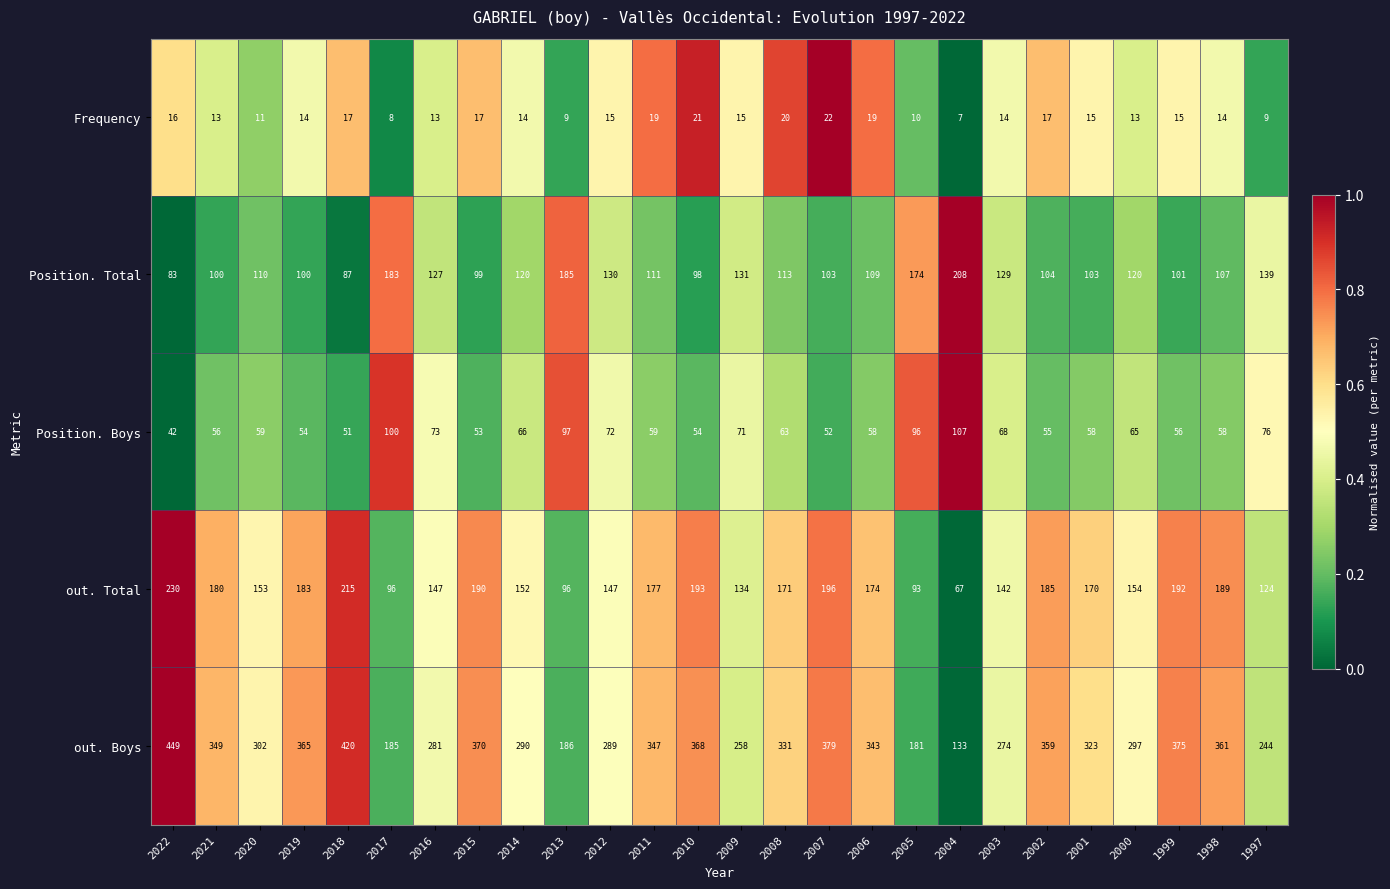

How many distinct data groups are displayed?

5